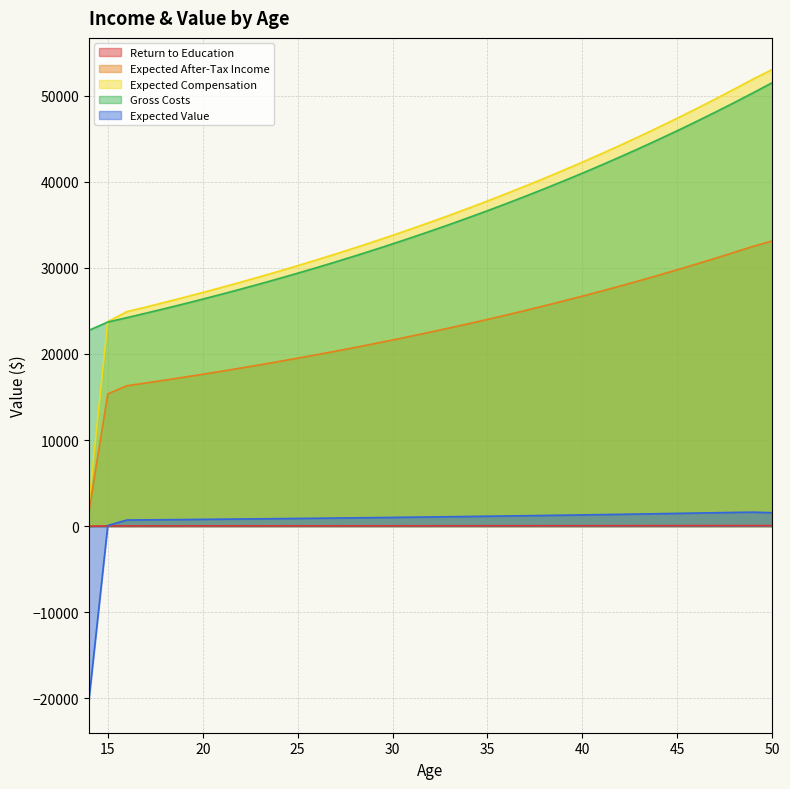

Which series has the widest spread of values?

Expected Compensation